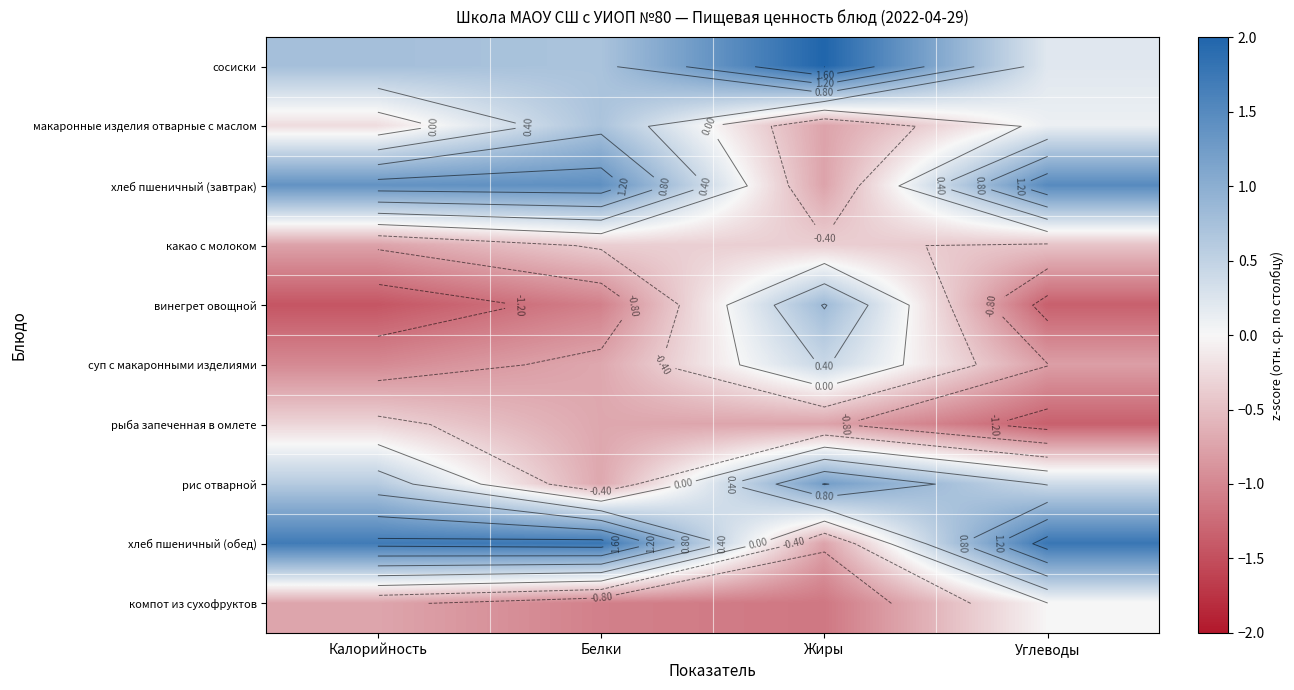

How many суп с макаронными изделиями values are between 0 and 1?

1